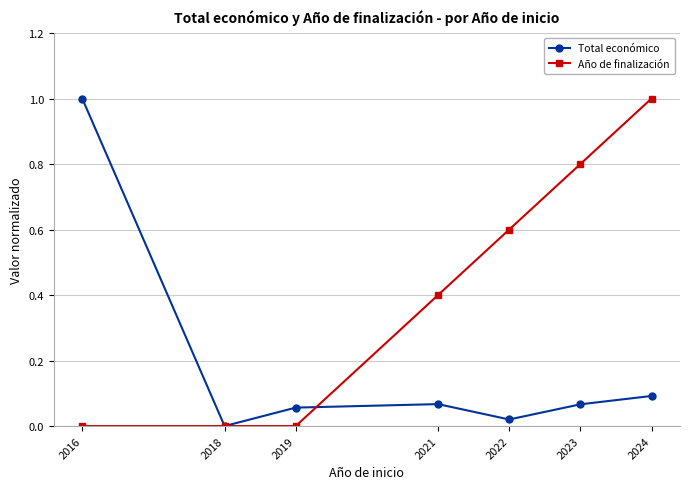

Is it true that Total económico equals 0.1 at 2019?

True